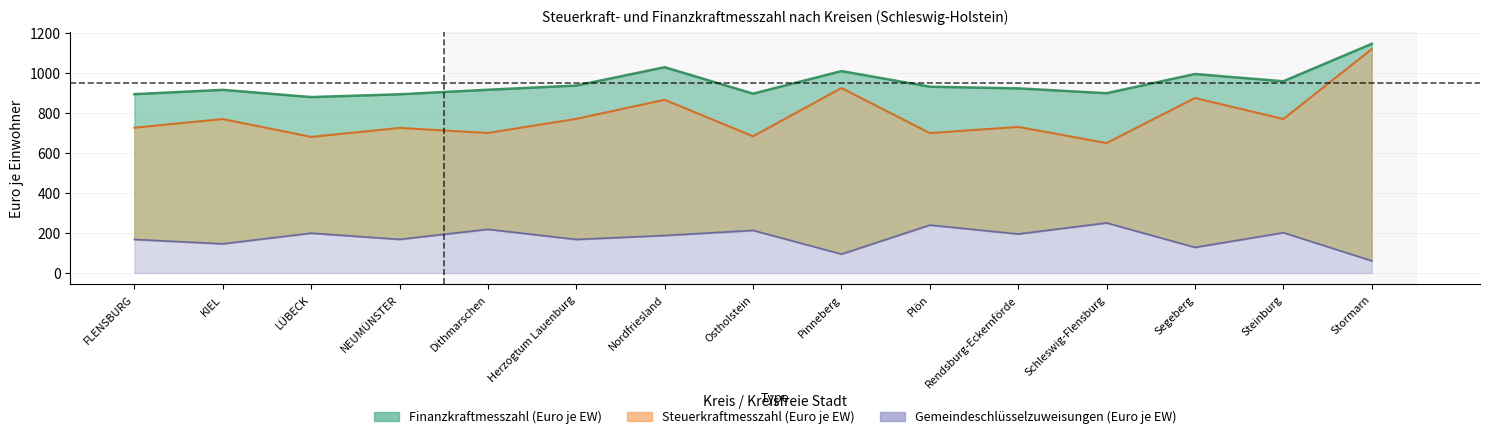

How many distinct data groups are displayed?

3